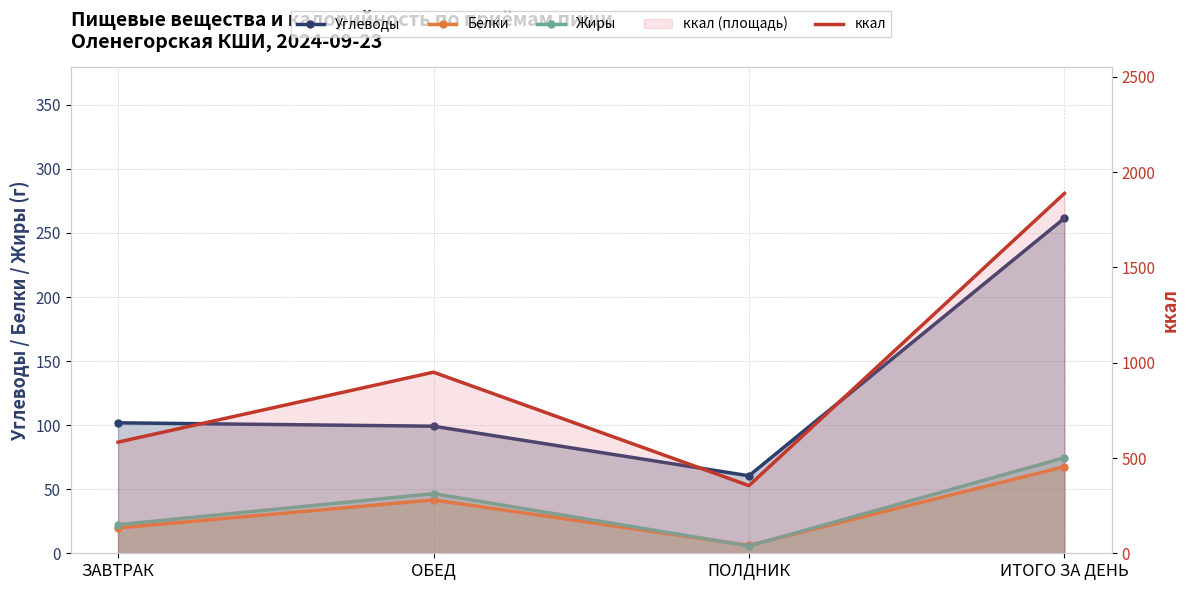

At which label does ккал reach its peak?

ИТОГО ЗА ДЕНЬ